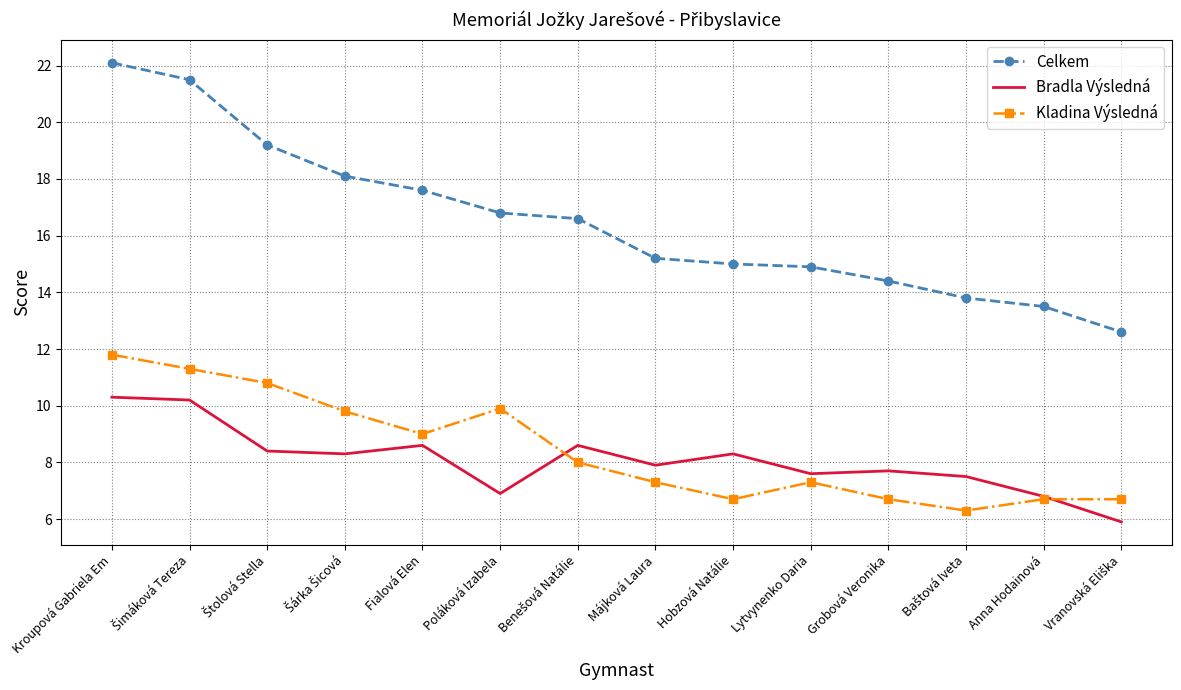

True or false: Kladina Výsledná has a value of 6.7 at Anna Hodainová.

True